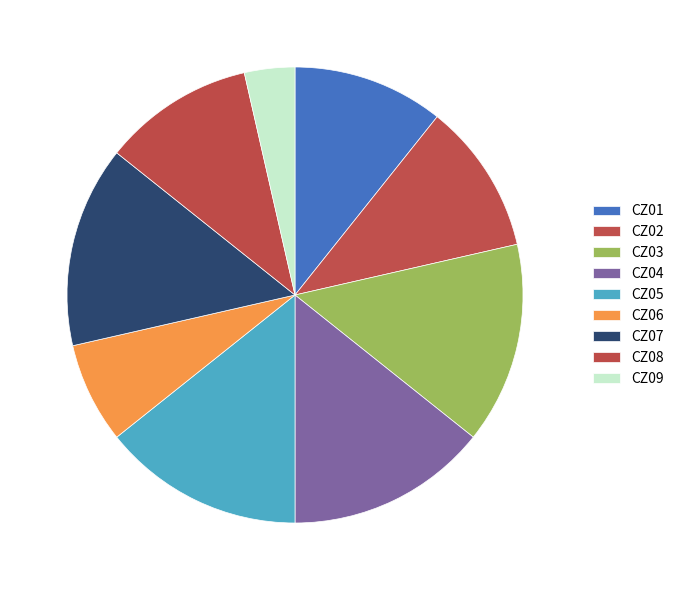

Which slice is the largest?

CZ03